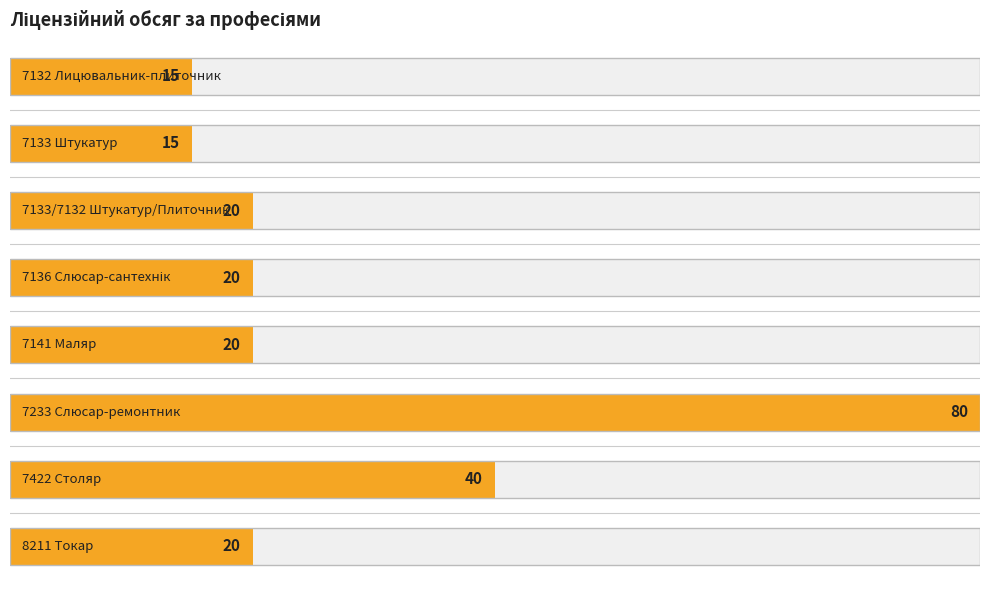

How many bars are there in total?

8